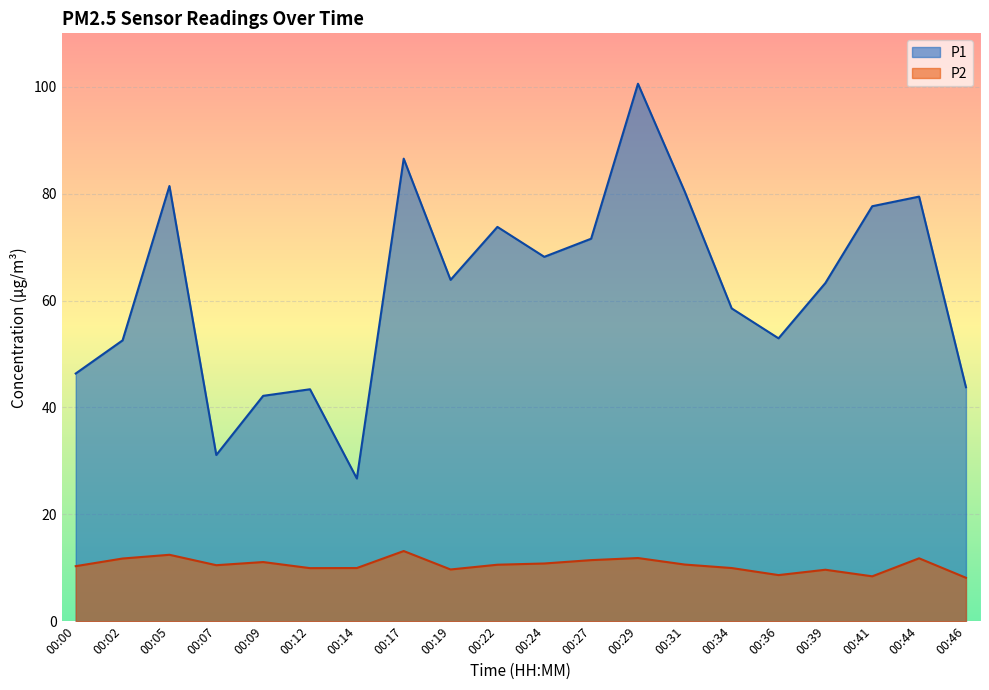

Which series changed the most between 00:05 and 00:34?

P1